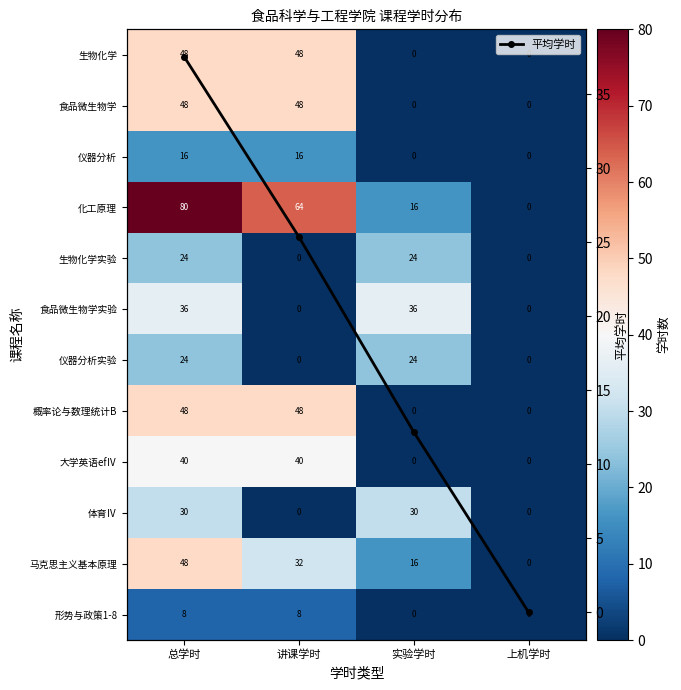

What is the value of the 平均学时 point at the 1st from the left?

37.5